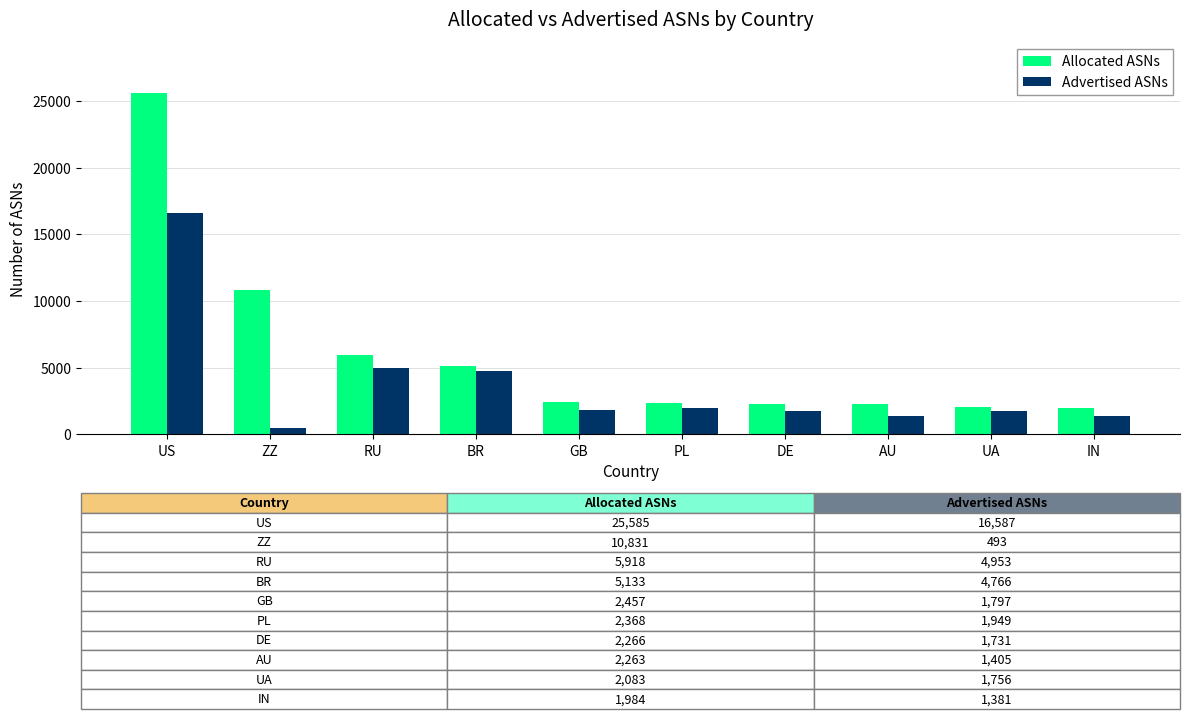

Does the chart contain any negative values?

No